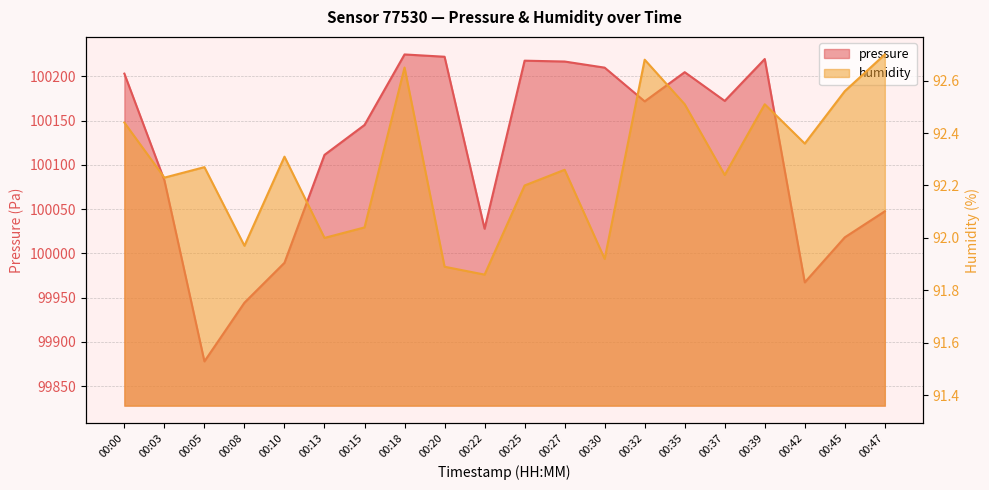

Reading left to right, transcribe all the data shown in this chart.

pressure: 100203.0	100082.5	99877.8	99944.2	99989.3	100111.2	100145.0	100224.7	100222.1	100027.8	100217.7	100216.7	100209.8	100171.7	100204.7	100172.2	100219.6	99967.1	100018.1	100047.5
humidity: 92.4	92.2	92.3	92.0	92.3	92.0	92.0	92.7	91.9	91.9	92.2	92.3	91.9	92.7	92.5	92.2	92.5	92.4	92.6	92.7